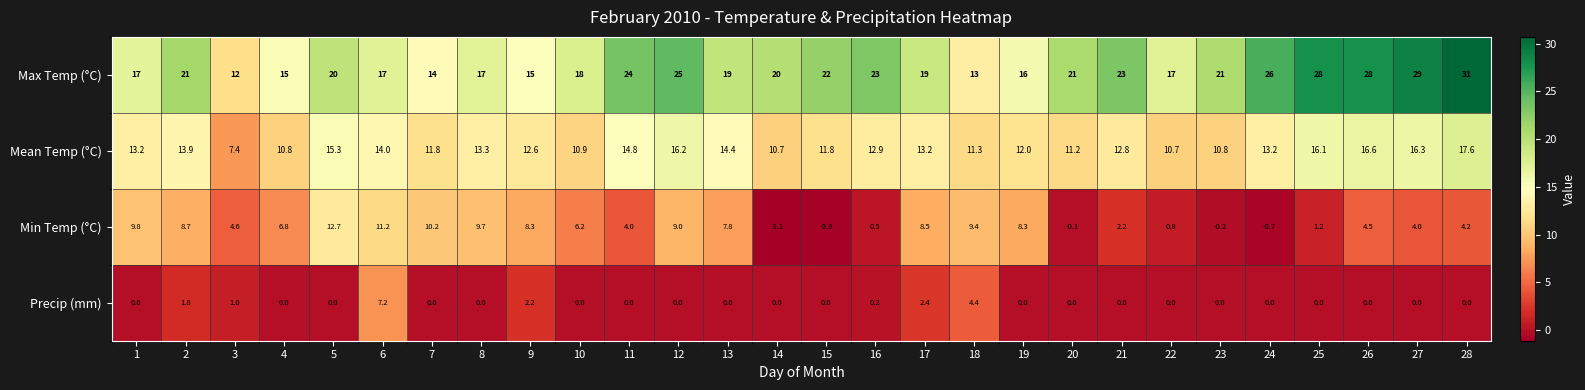

What is the spread (max minus min) of values at 11?

24.0